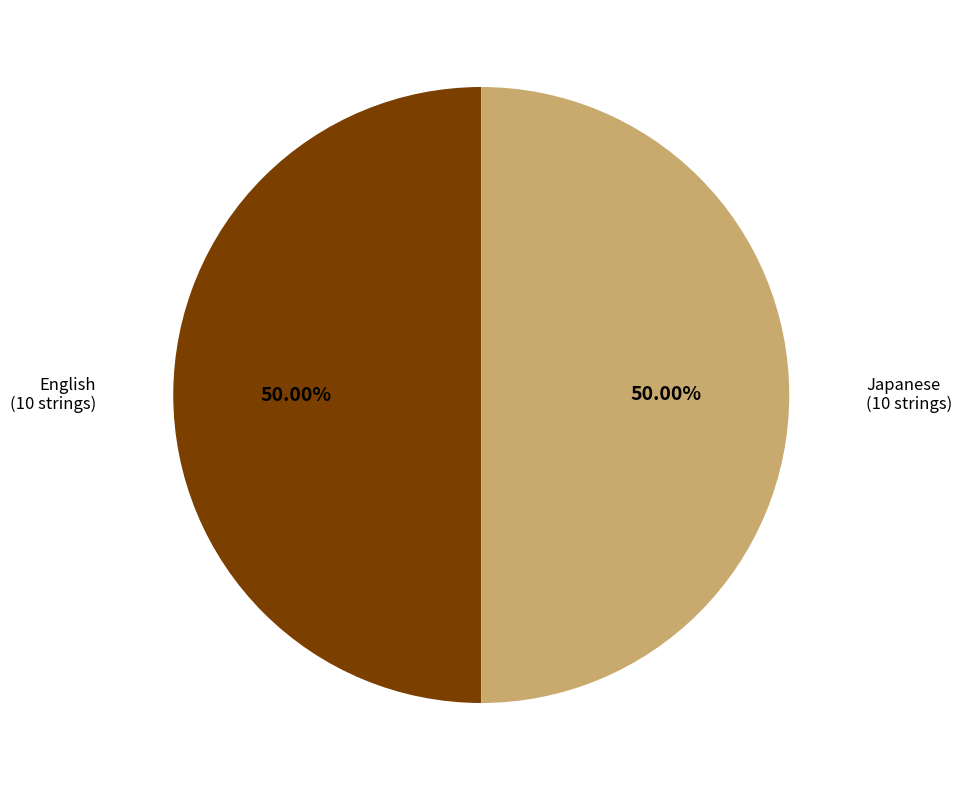

What is the ratio of the value at Japanese to the value at English?

1.0